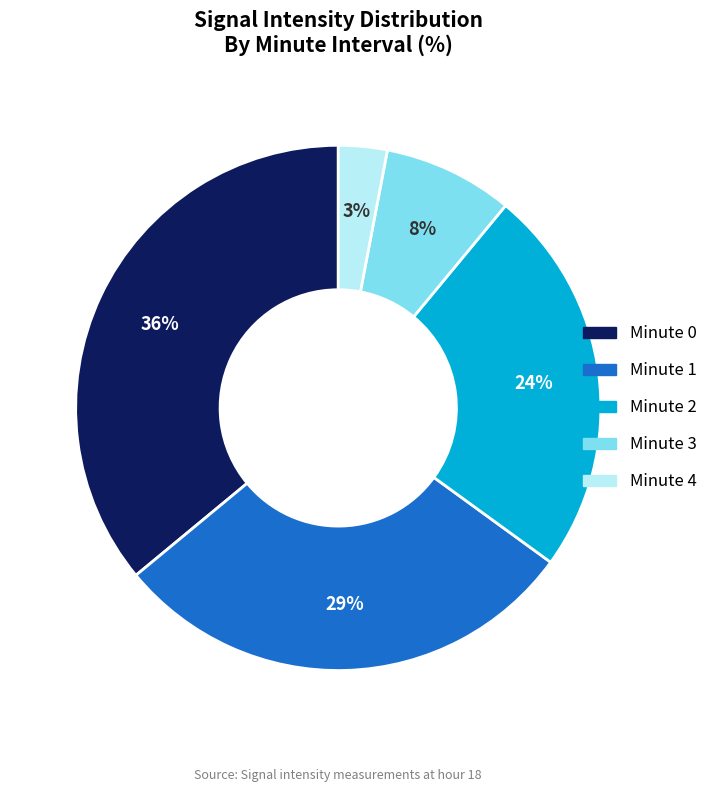

Combined, do Minute 3 and Minute 4 account for over 50%?

No